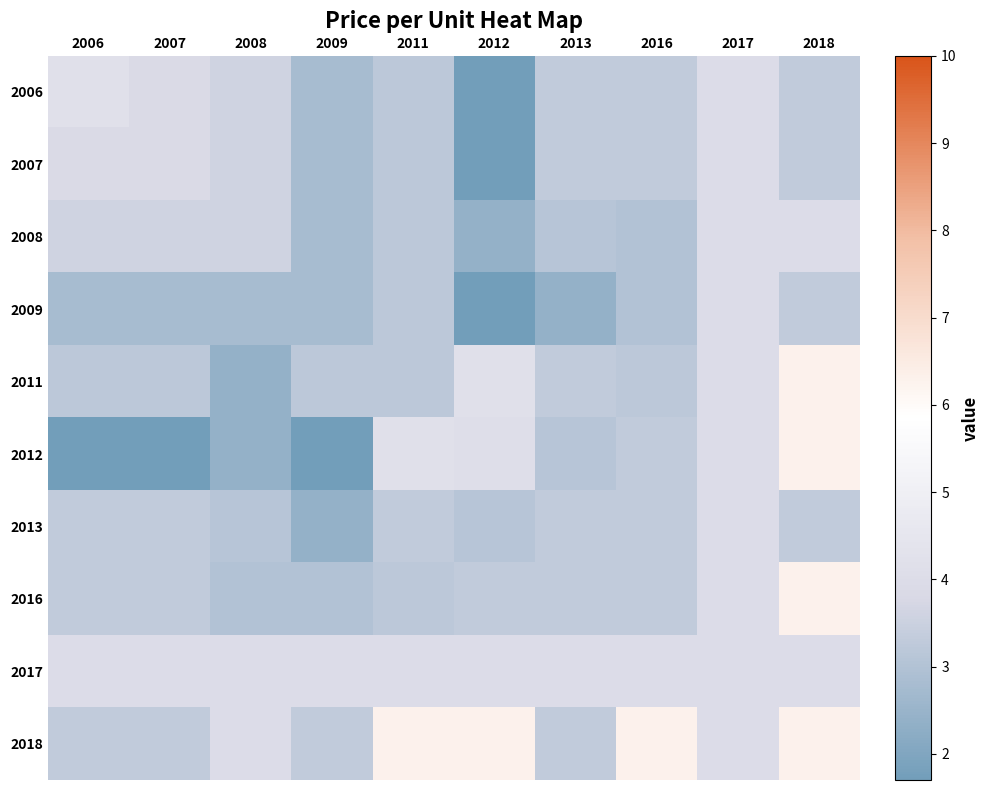

What is the difference between the highest and lowest values at 2007?

2.3